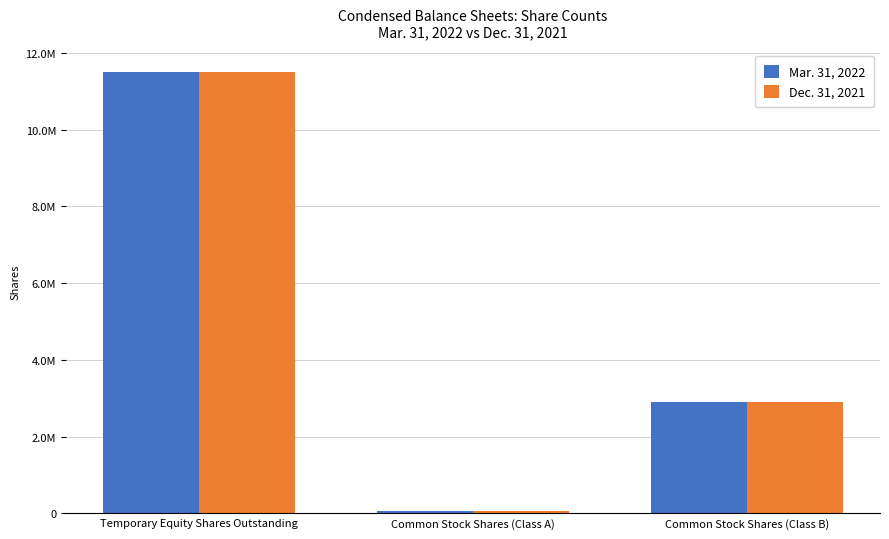

Are the bars grouped side by side (vs. stacked)?

Yes